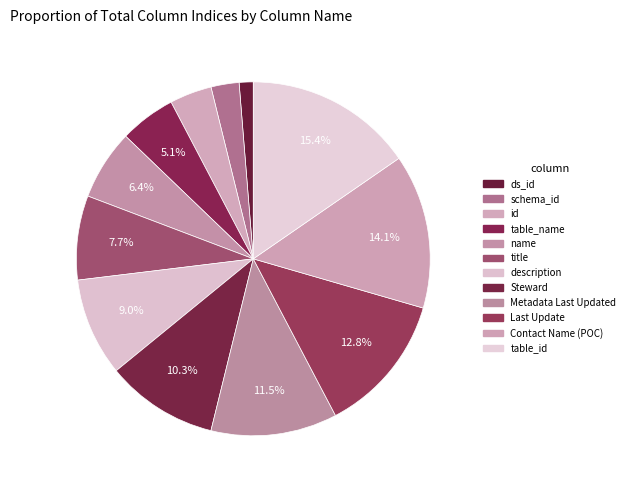

How many slices are in this pie chart?

12